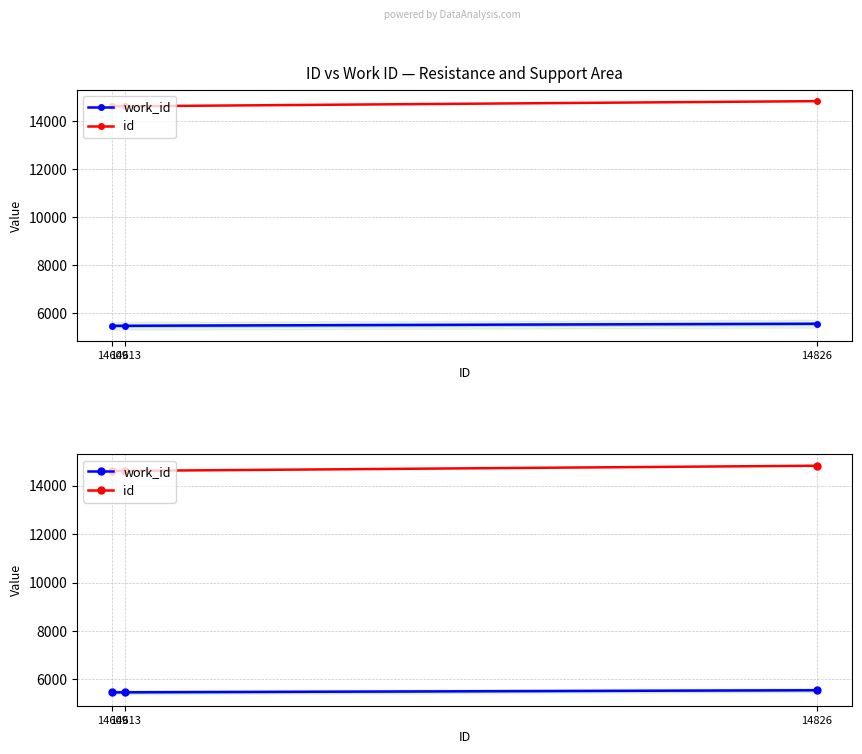

What is the value of the id point at the 1st from the left?

14609